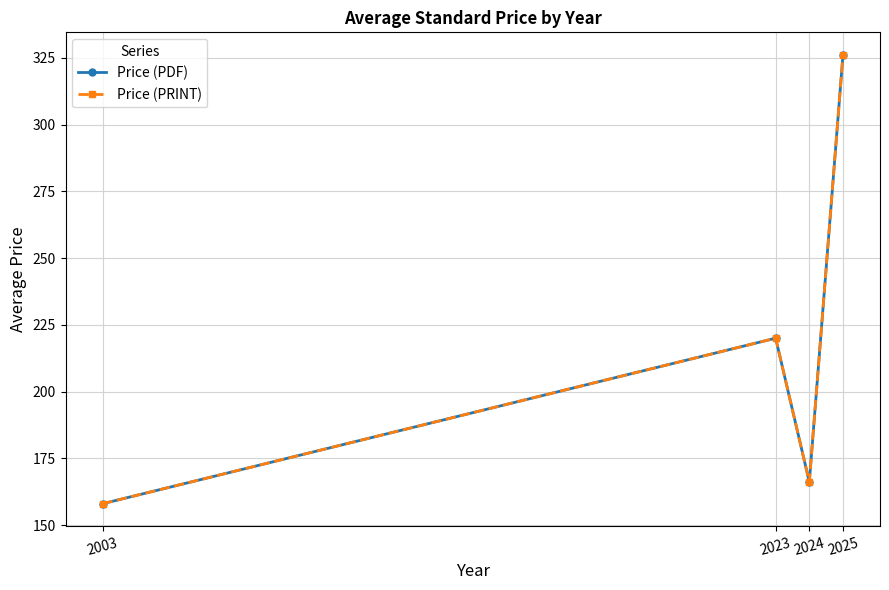

What is the value of the Price (PRINT) point at the 1st from the left?

158.0